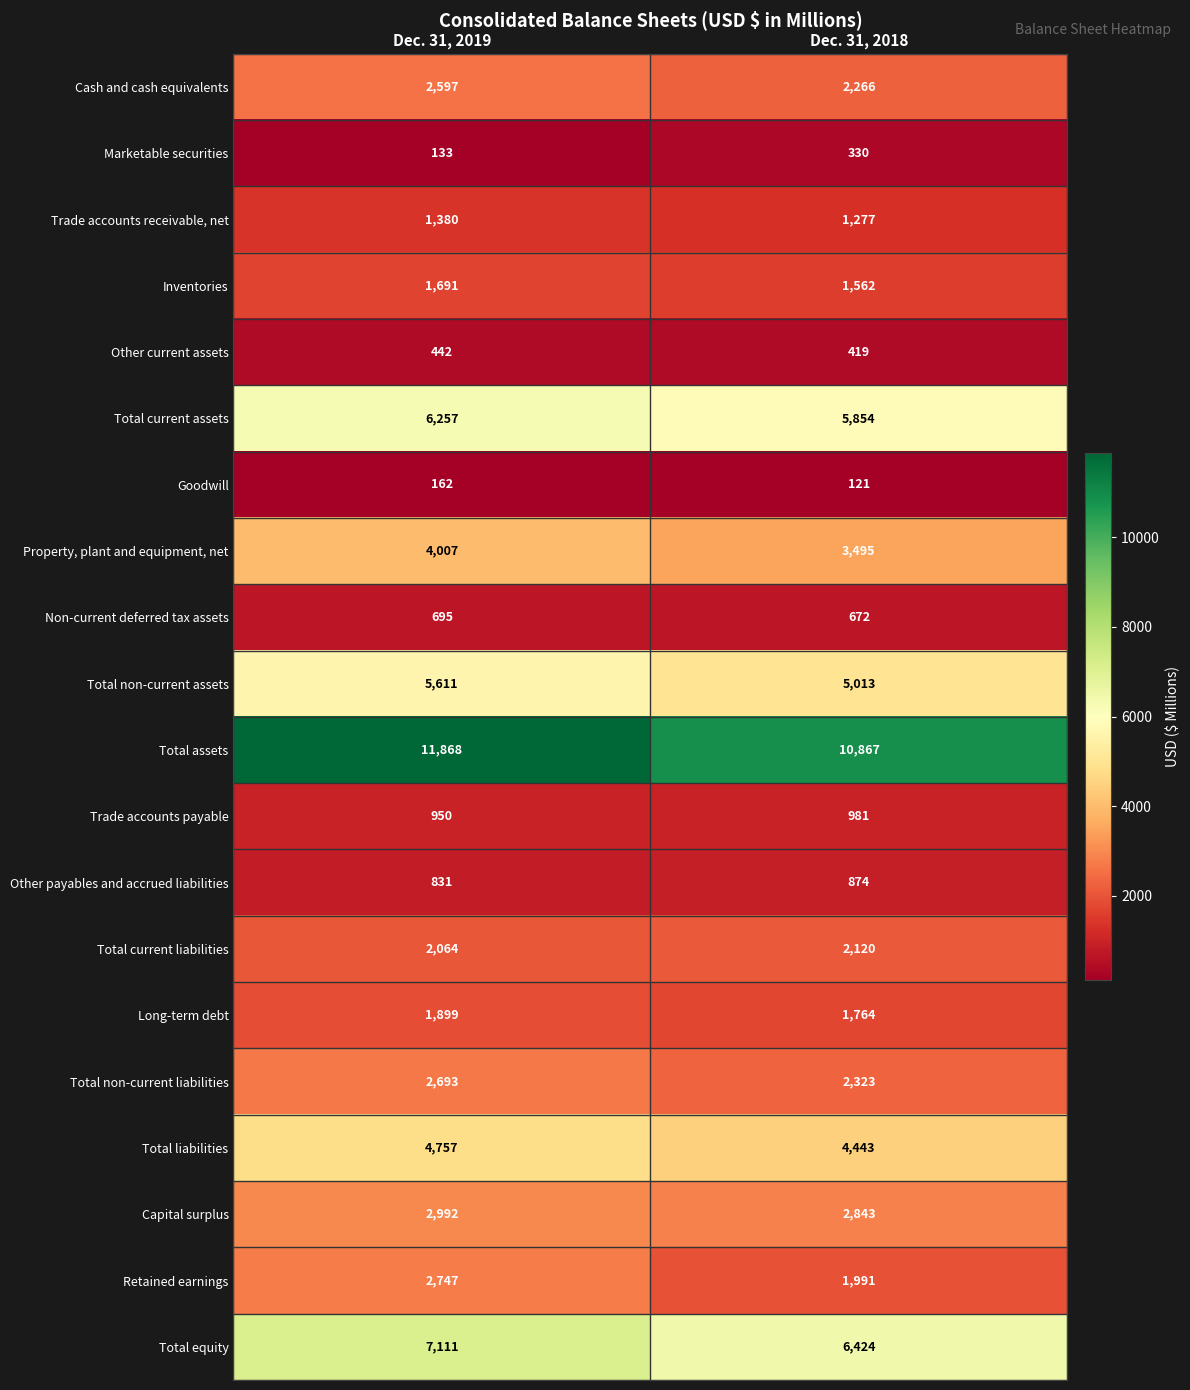

What is the difference between the Total liabilities values at Dec. 31, 2018 and Dec. 31, 2019?

314